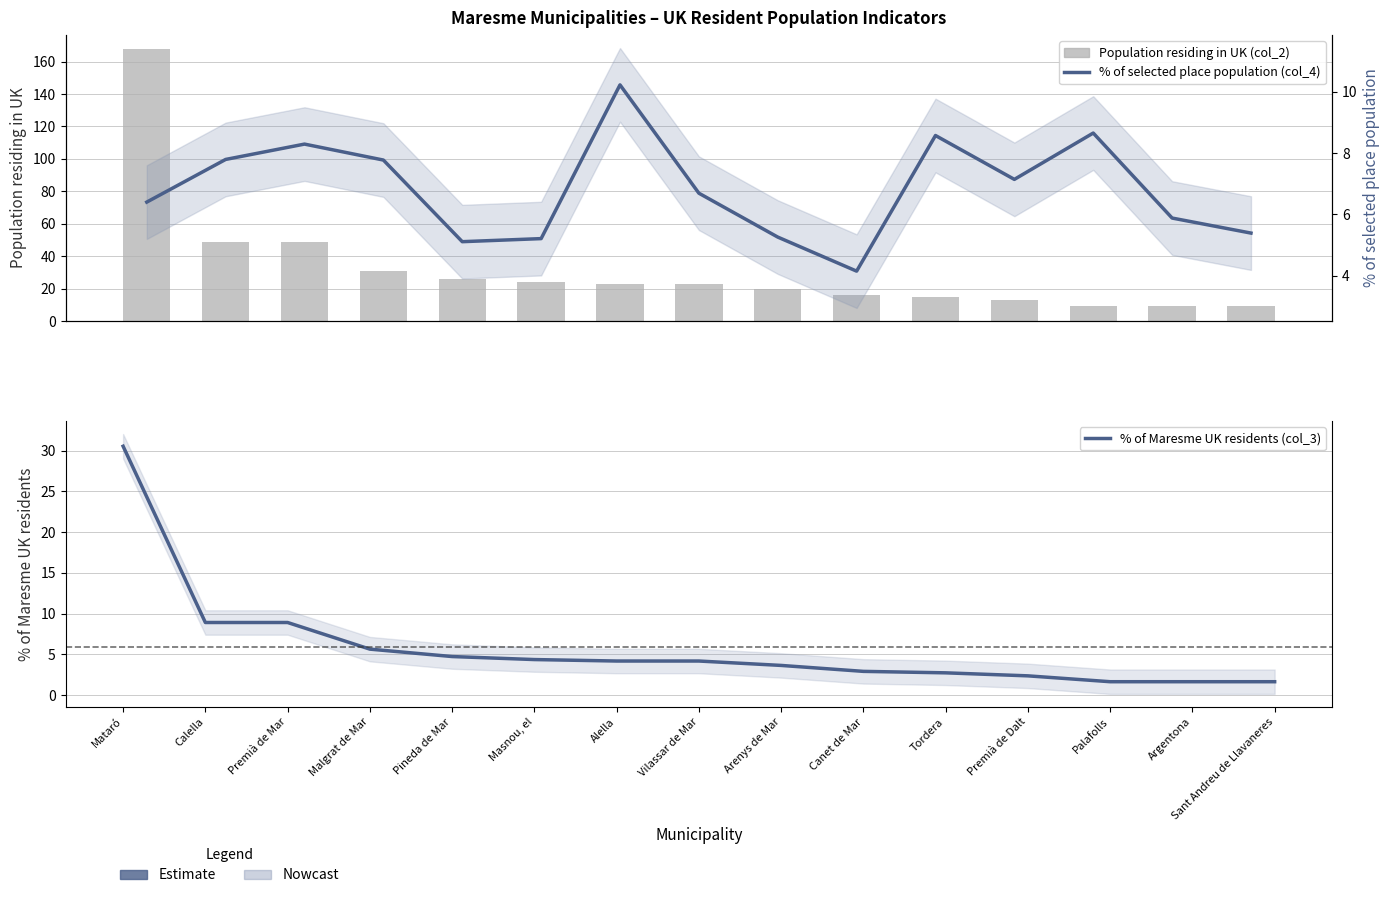

At which label does % of Maresme UK residents (col_3) first exceed 4?

Mataró